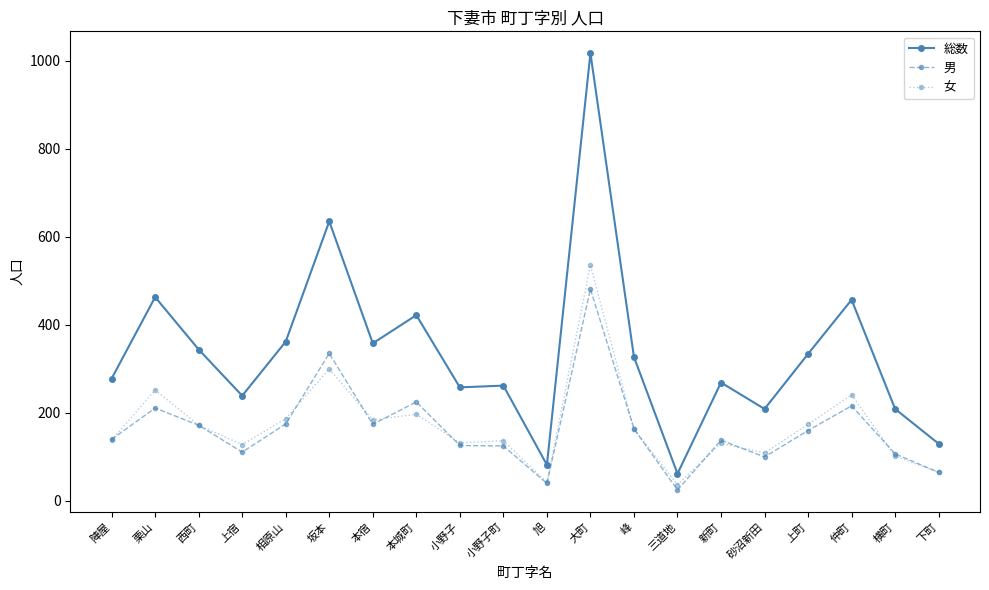

List the series in order of their peak value, highest first.

総数, 女, 男